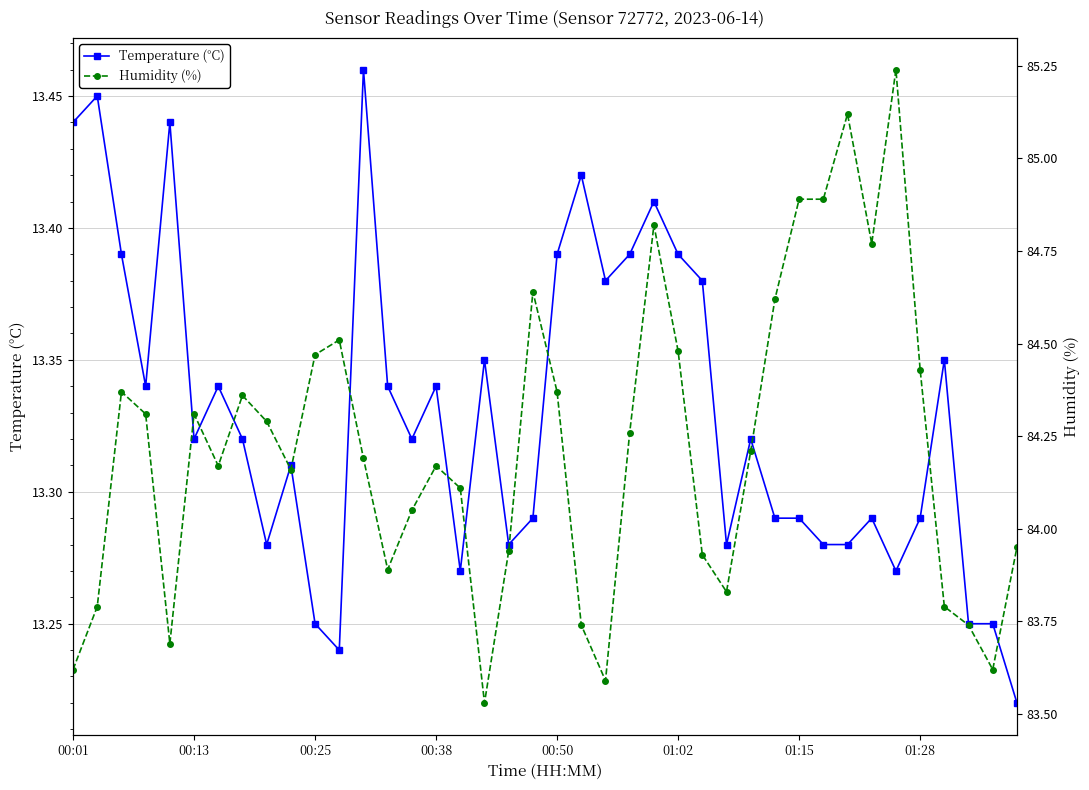

True or false: Temperature (°C) has more than 0 interior local peaks.

True